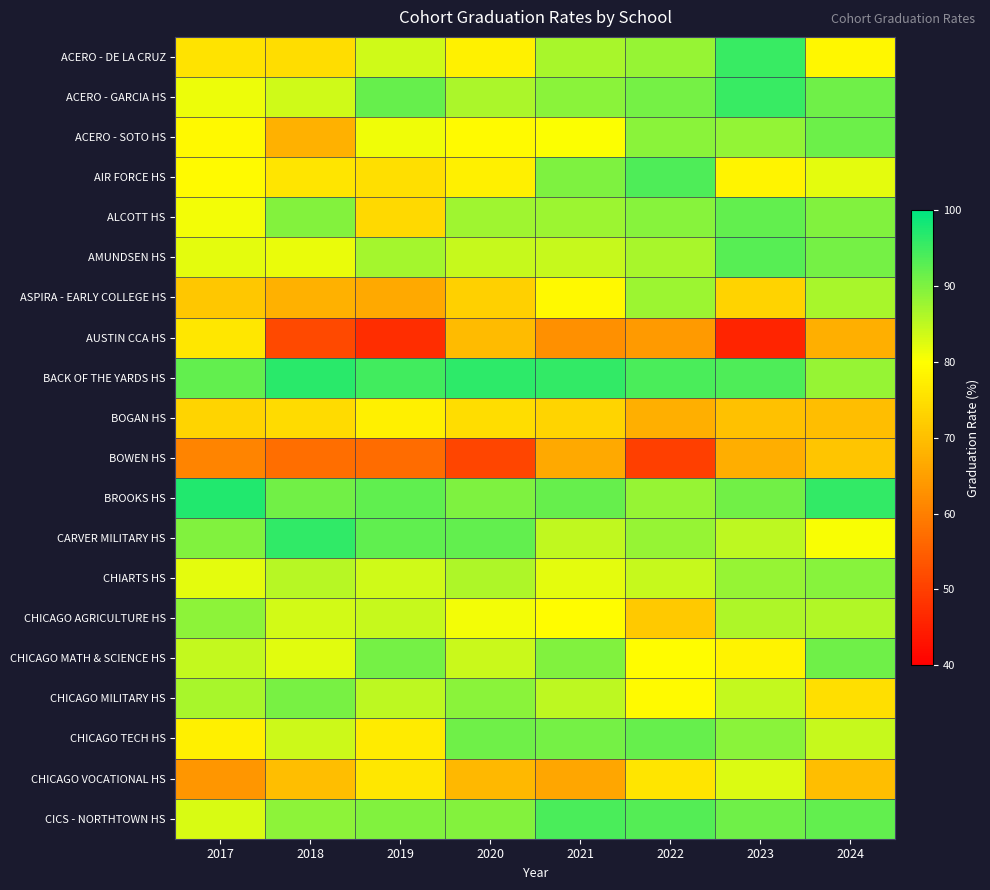

What is the spread (max minus min) of values at 2021?

33.2